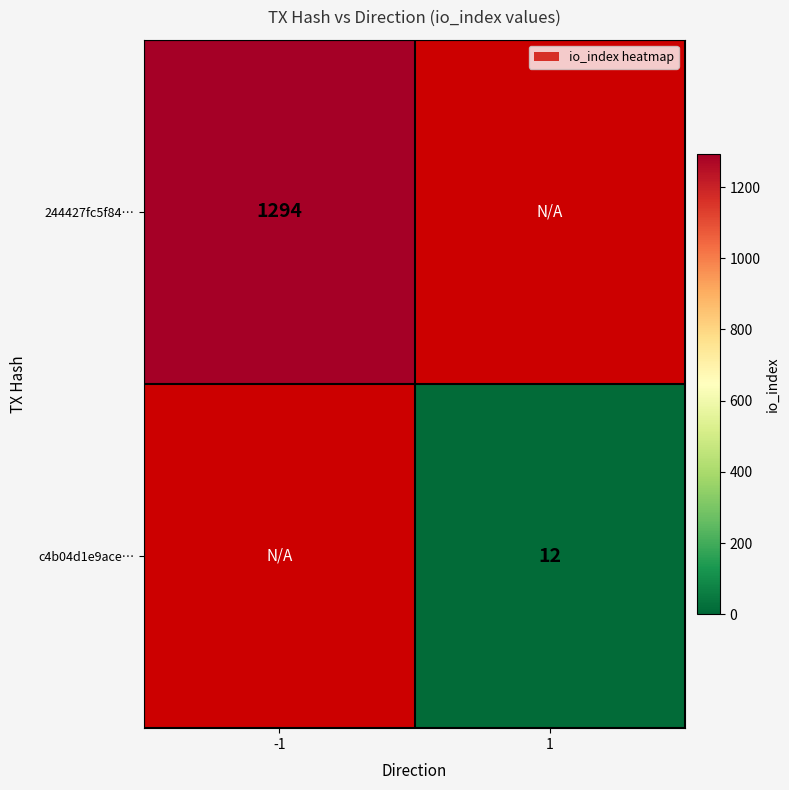

The 244427fc5f84… series shows 1294 at -1. True or false?

True